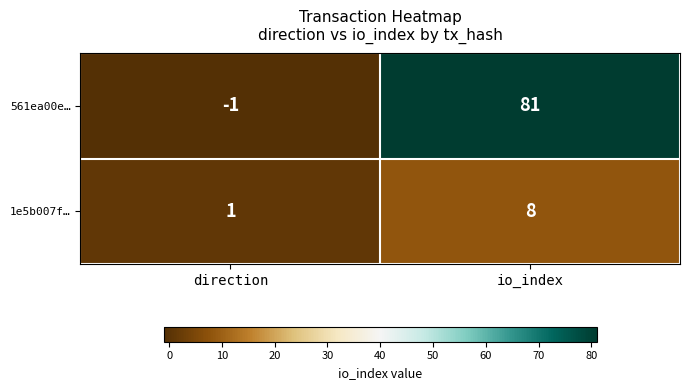

At how many categories does at least one series exceed 75?

1